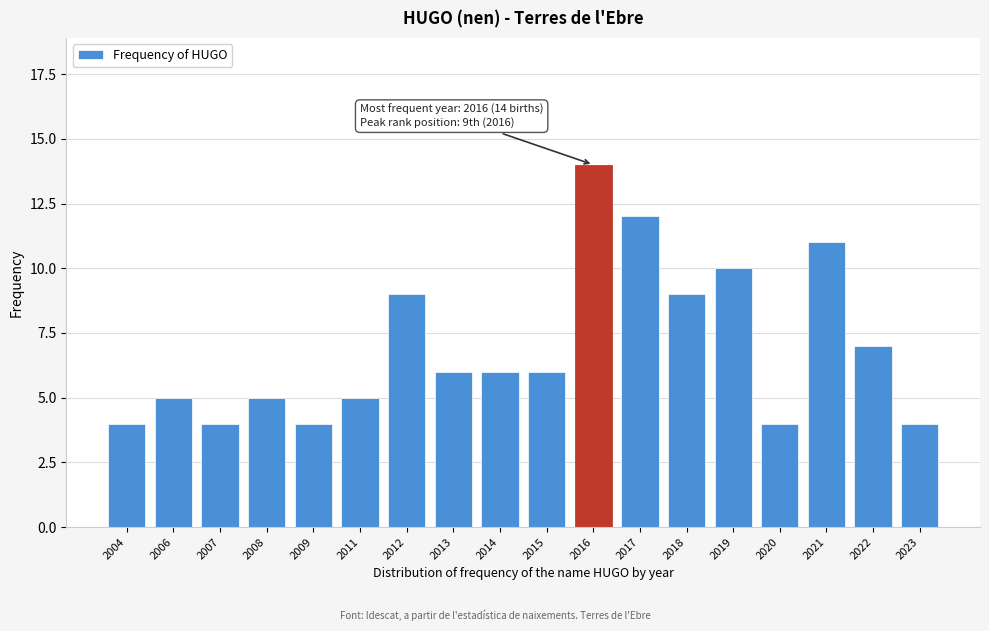

Reading left to right, transcribe all the data shown in this chart.

4	5	4	5	4	5	9	6	6	6	14	12	9	10	4	11	7	4